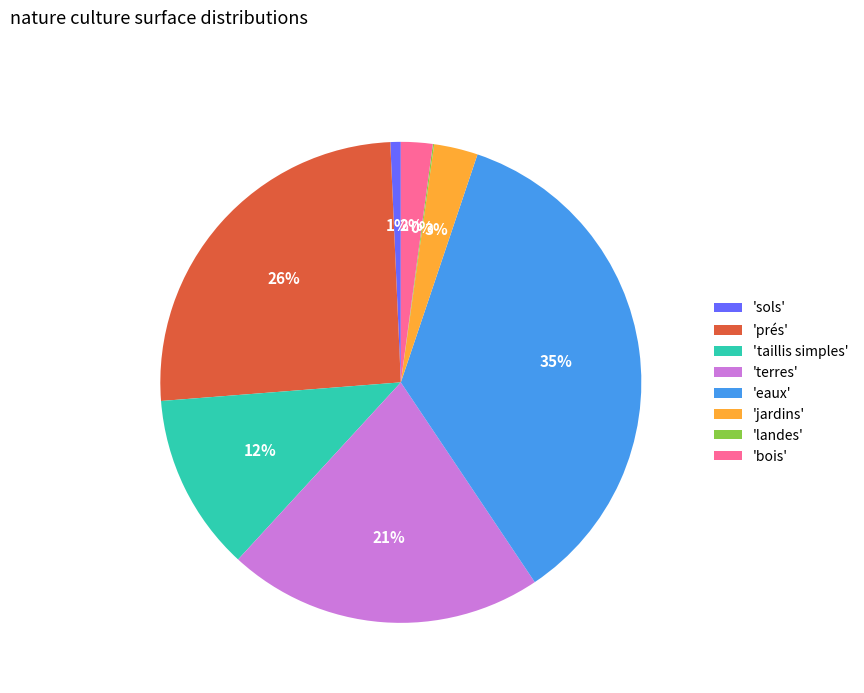

To the nearest percent, what percentage of the pie is 'prés'?

26%